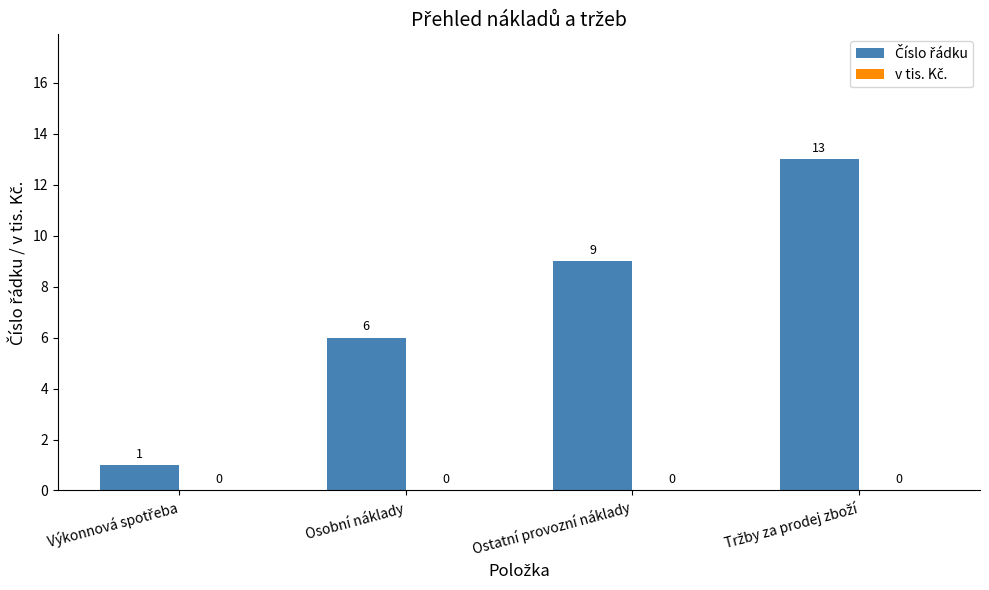

The chart shows a value of 9 at Ostatní provozní náklady. True or false?

True